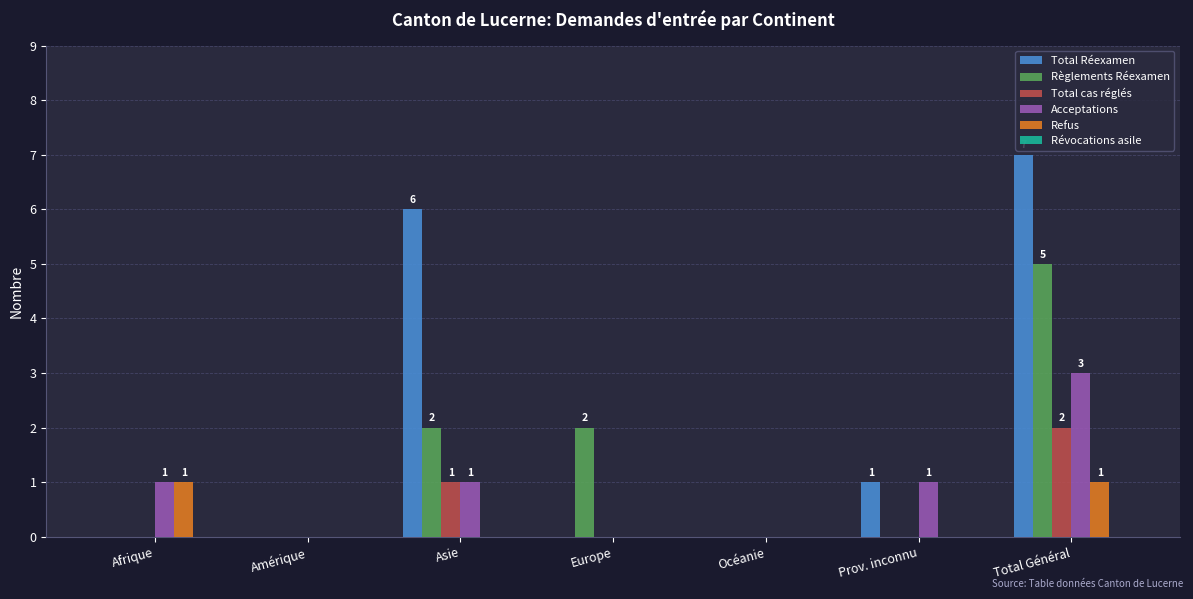

How many groups of bars are there?

7